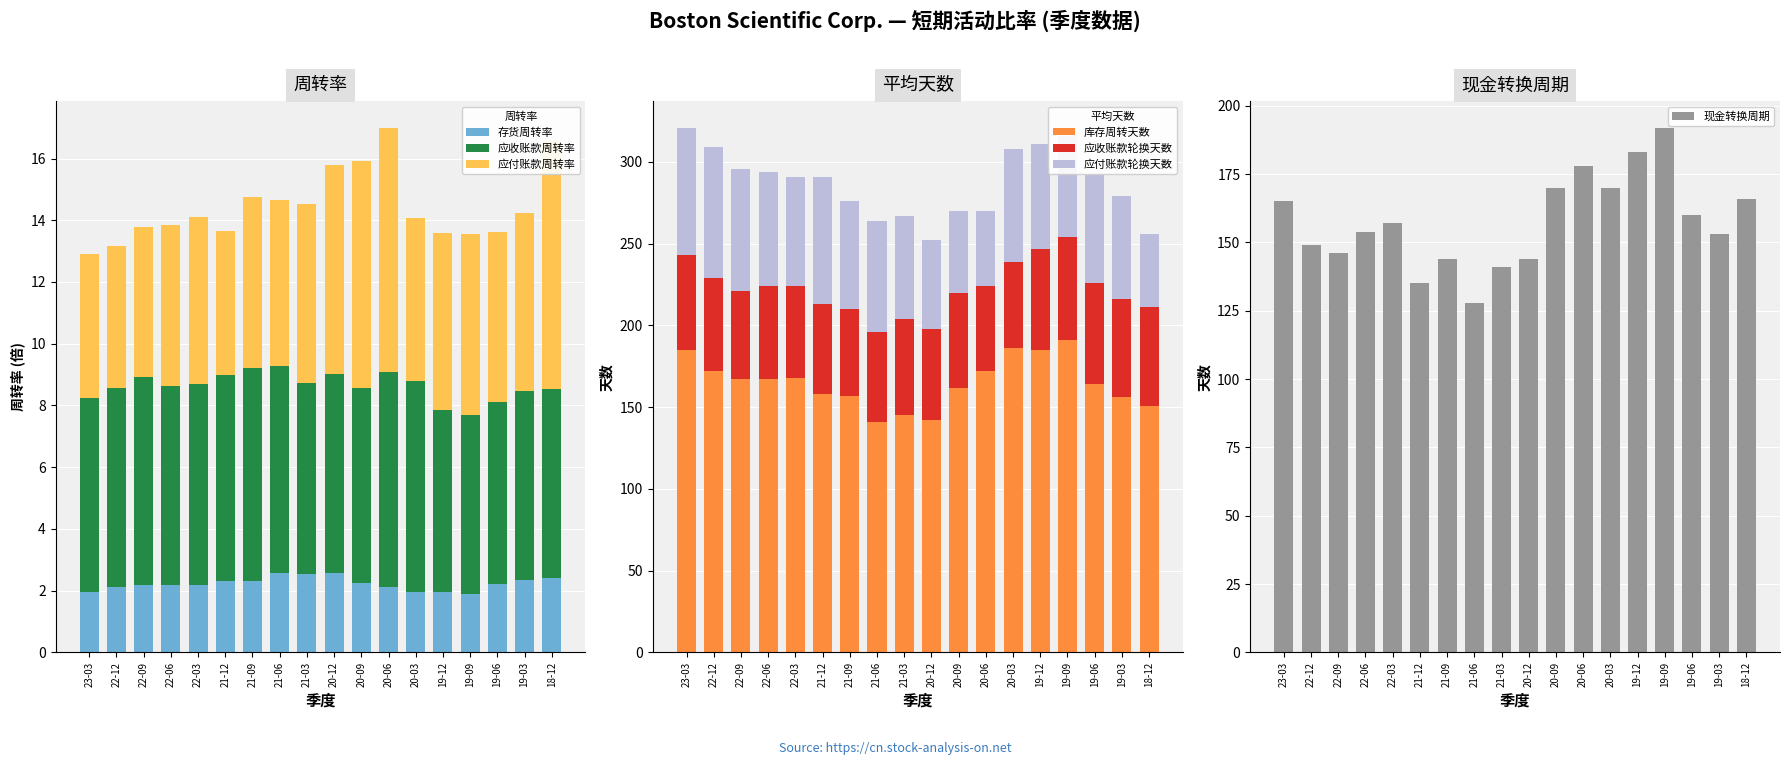

What is the sum of all 库存周转天数 values?

2969